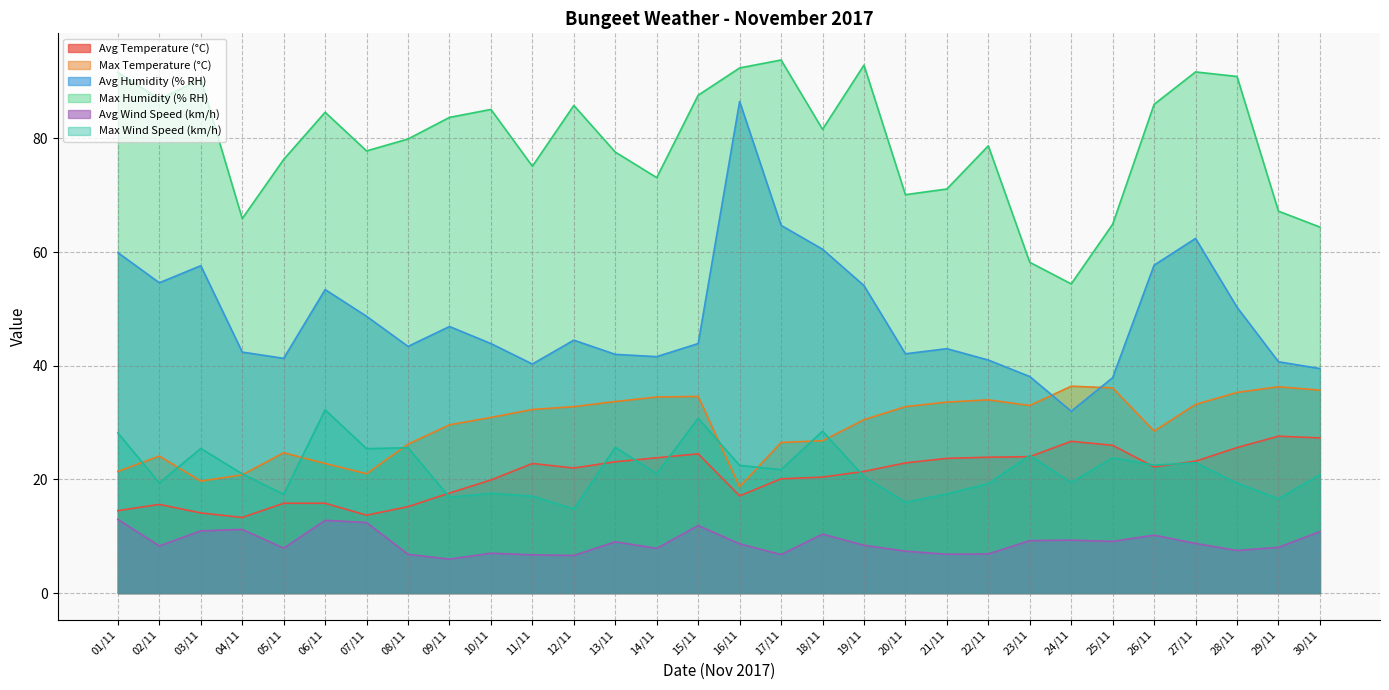

At which label is Avg Humidity (% RH) closest to 59?

01/11